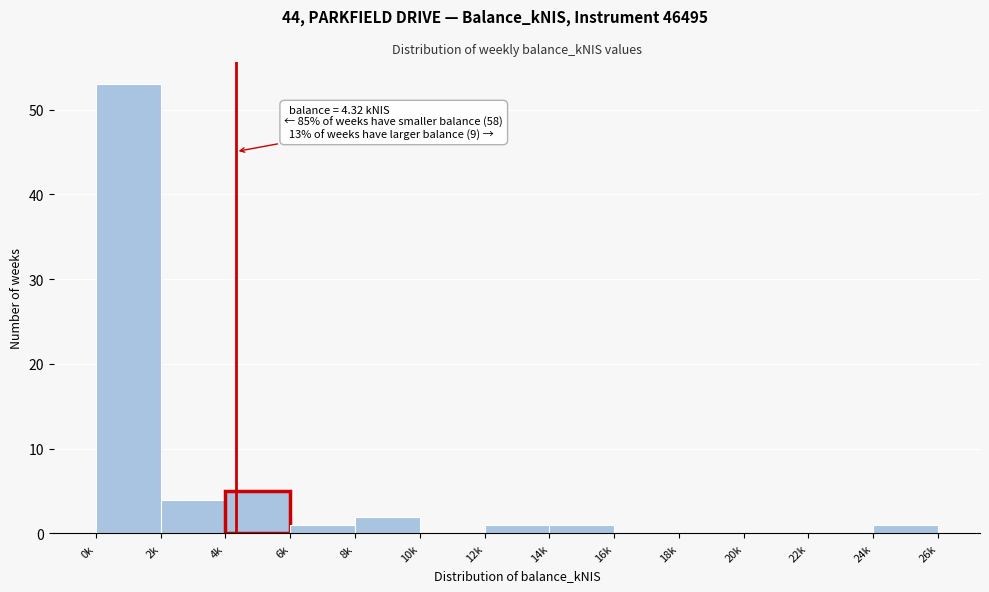

Reading left to right, transcribe all the data shown in this chart.

0k=53	2k=4	4k=5	6k=1	8k=2	10k=0	12k=1	14k=1	16k=0	18k=0	20k=0	22k=0	24k=1